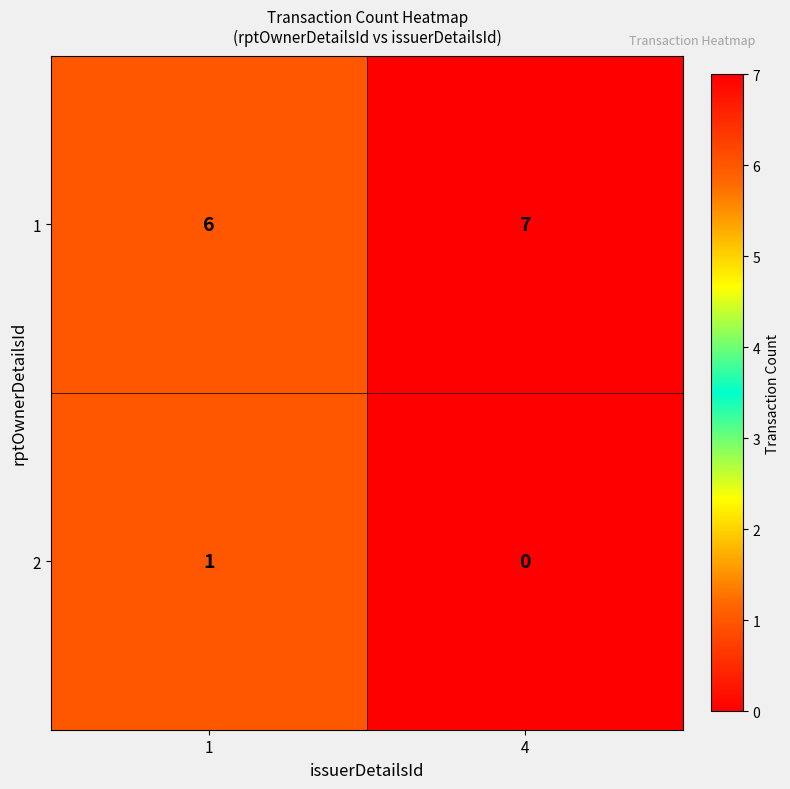

What is the sum of the 1 values at 1 and 4?

13